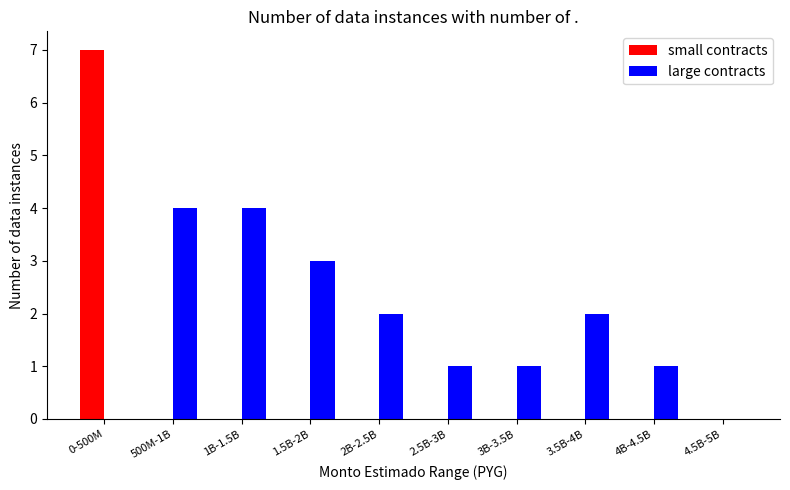

Reading left to right, transcribe all the data shown in this chart.

small contracts: 0-500M=7	500M-1B=0	1B-1.5B=0	1.5B-2B=0	2B-2.5B=0	2.5B-3B=0	3B-3.5B=0	3.5B-4B=0	4B-4.5B=0	4.5B-5B=0
large contracts: 0-500M=0	500M-1B=4	1B-1.5B=4	1.5B-2B=3	2B-2.5B=2	2.5B-3B=1	3B-3.5B=1	3.5B-4B=2	4B-4.5B=1	4.5B-5B=0